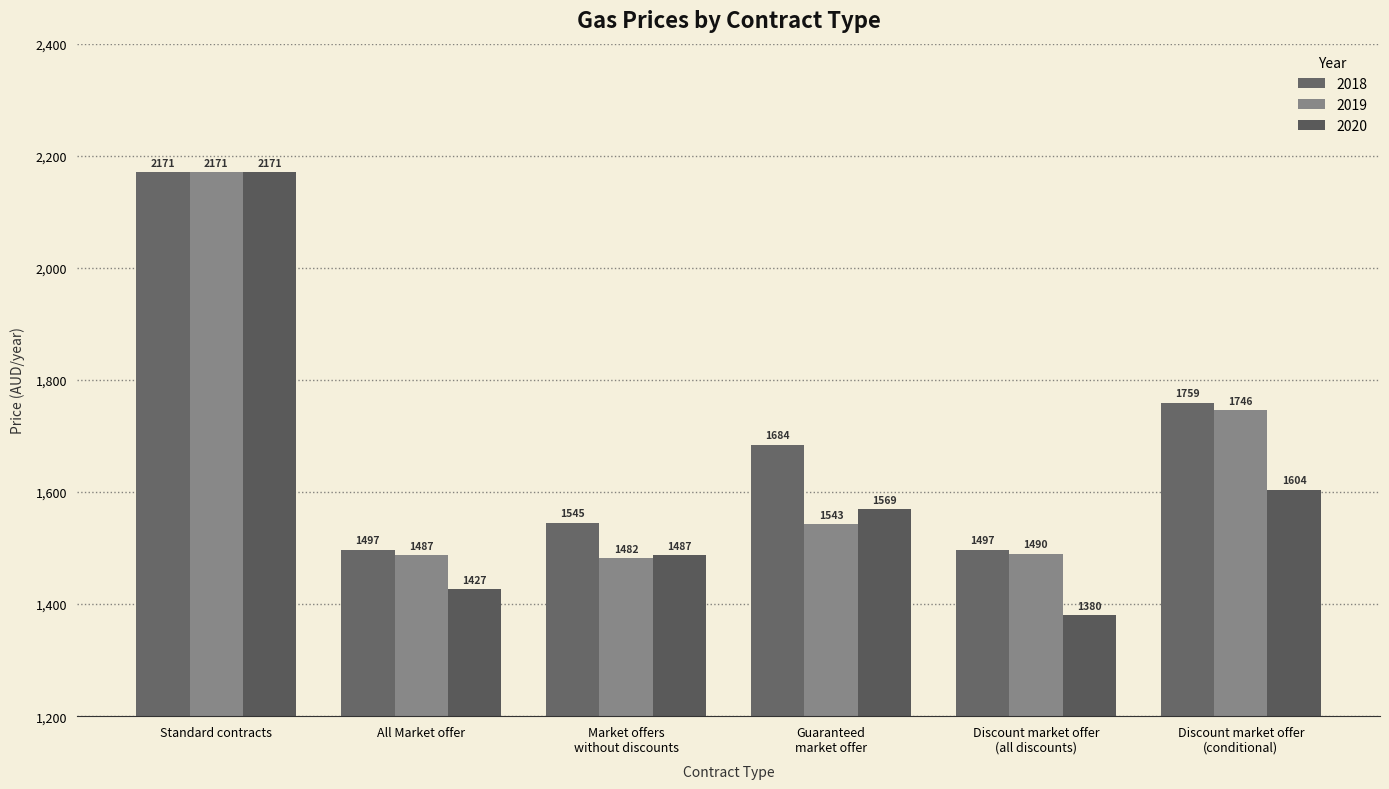

What is the spread (max minus min) of values at Discount market offer
(conditional)?

155.1